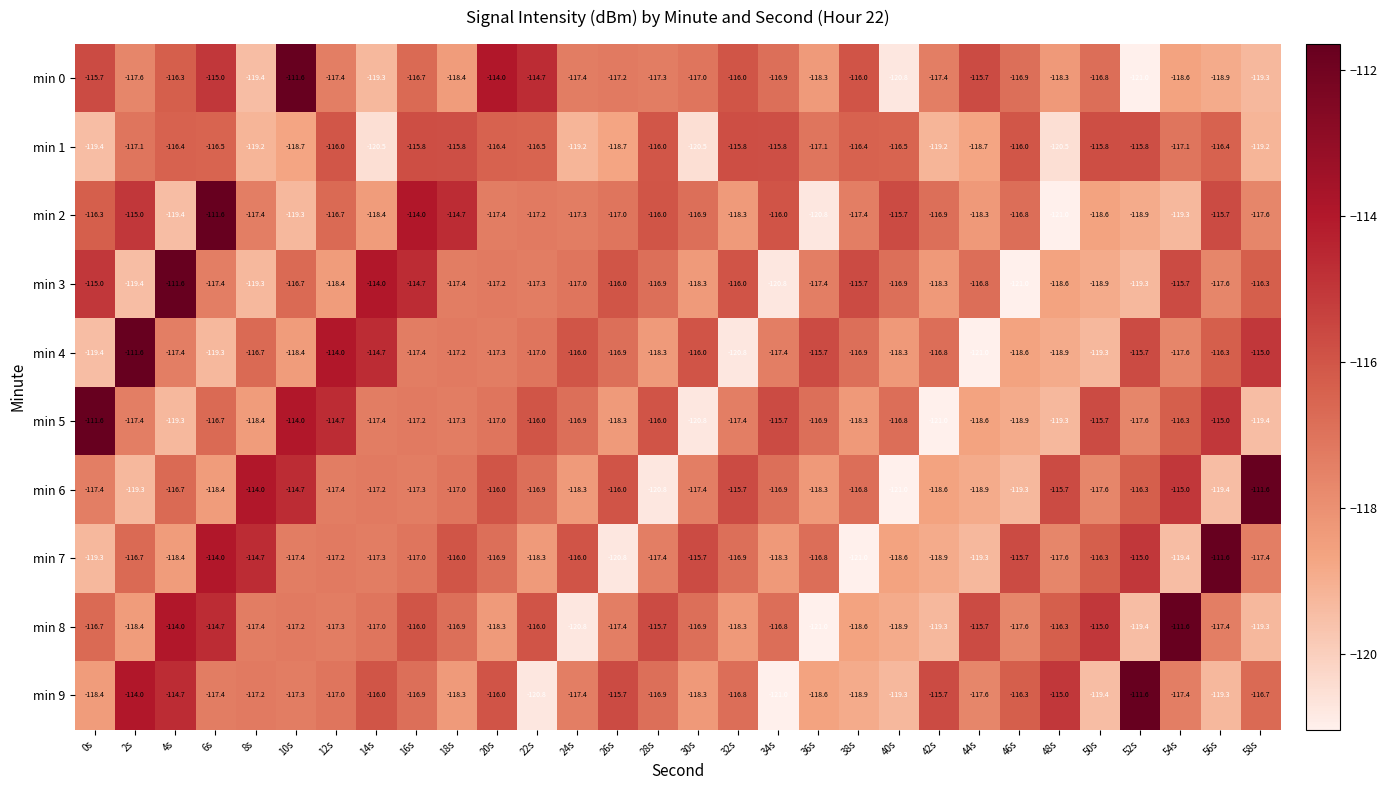

What value does the min 5 series have at 50s?

-115.7